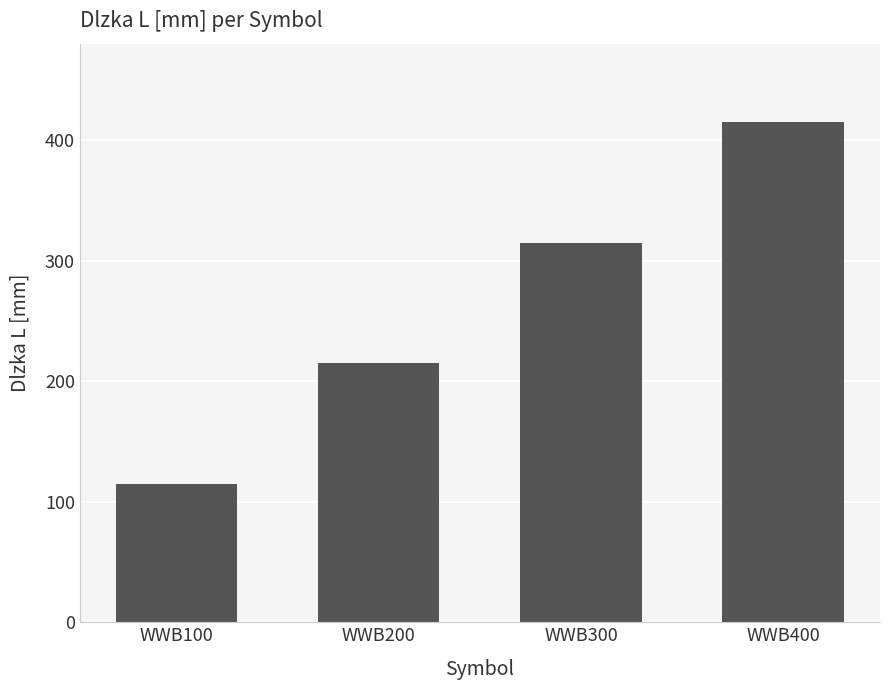

How many bars are there in total?

4